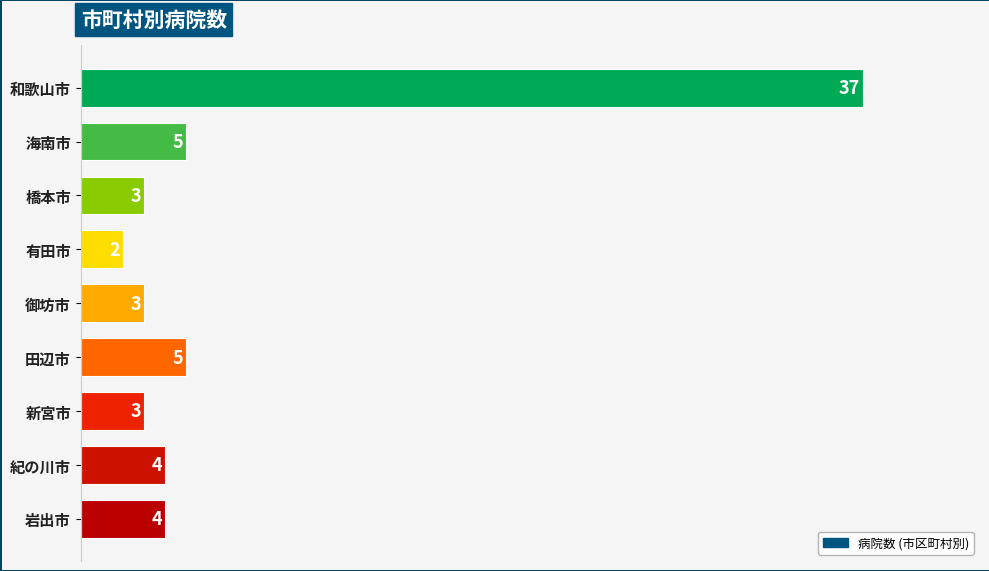

Are the bars horizontal?

Yes